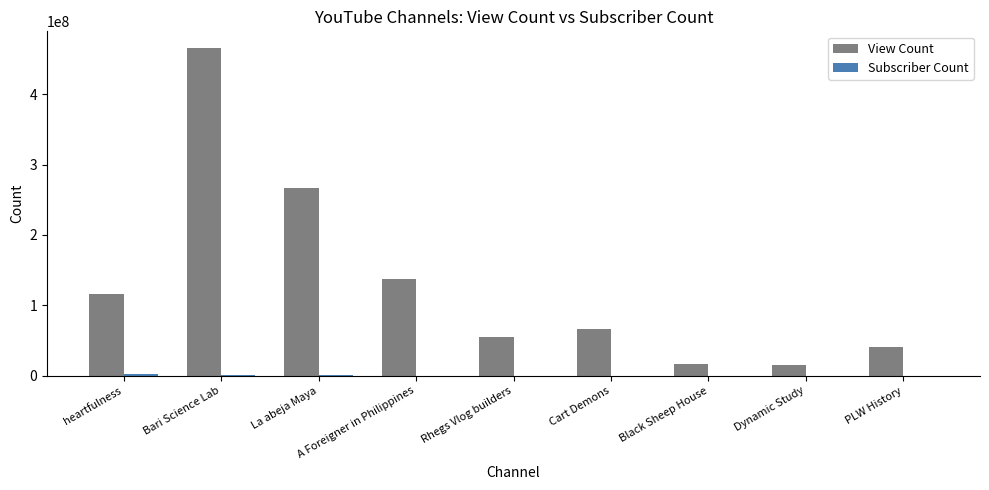

How many categories are shown in the chart?

9